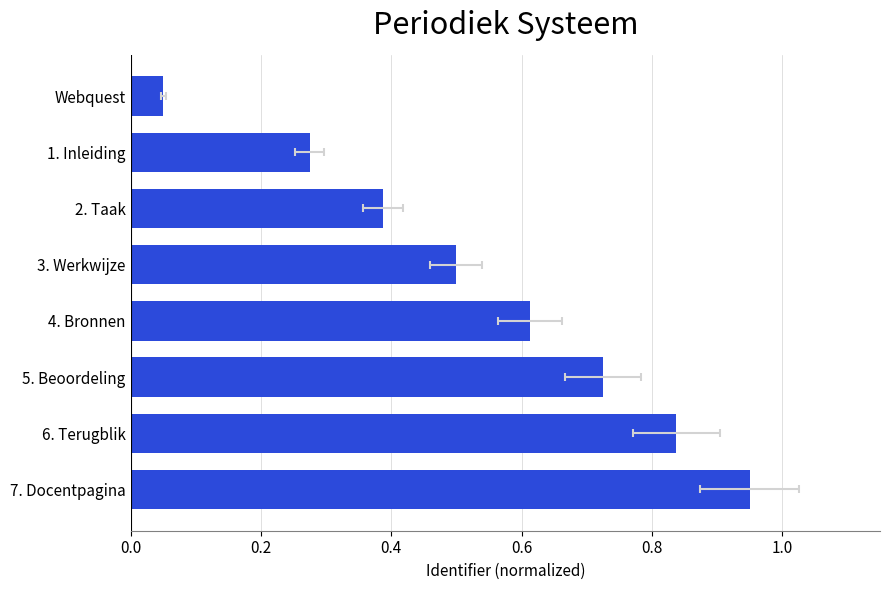

What is the average value?

0.5